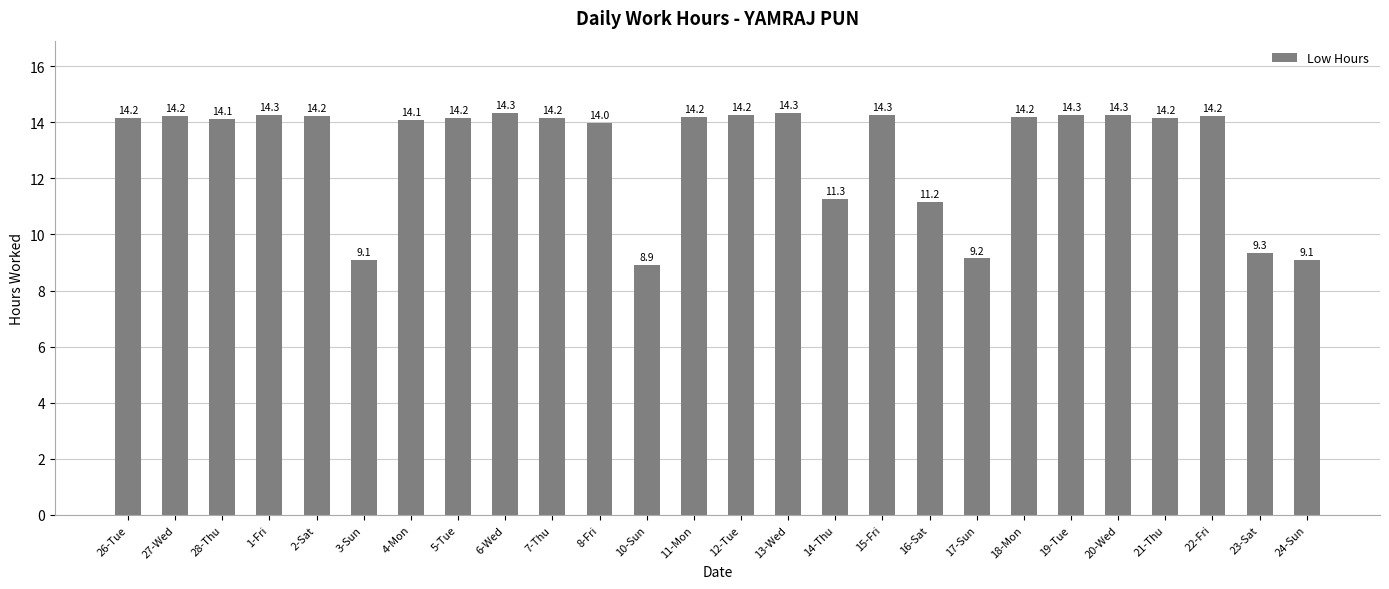

What is the average value?

13.0